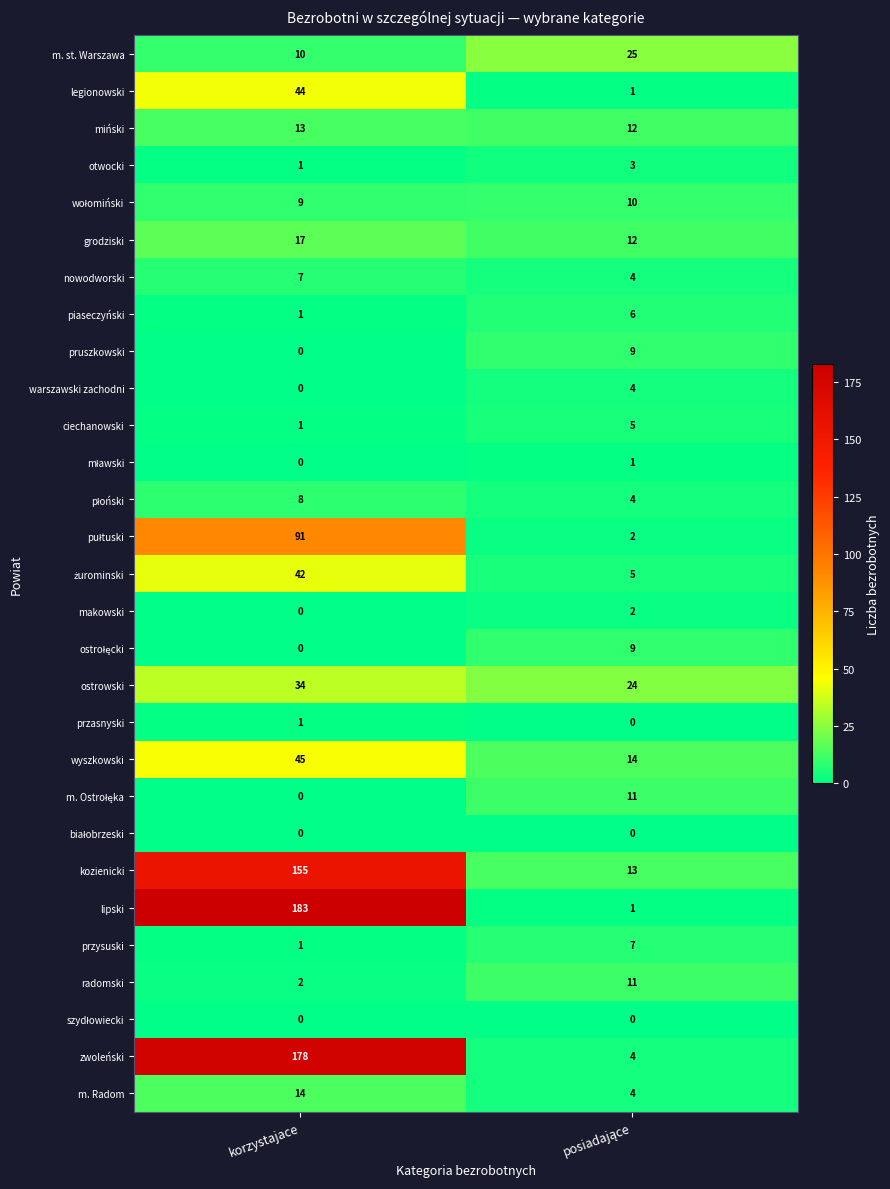

At which category is the sum across all series the highest?

korzystajace